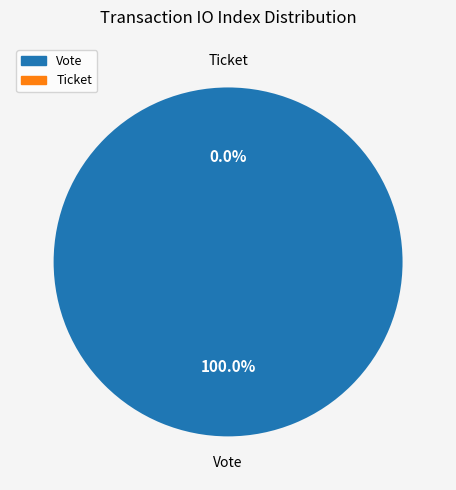

Between Vote and Ticket, which is larger?

Vote